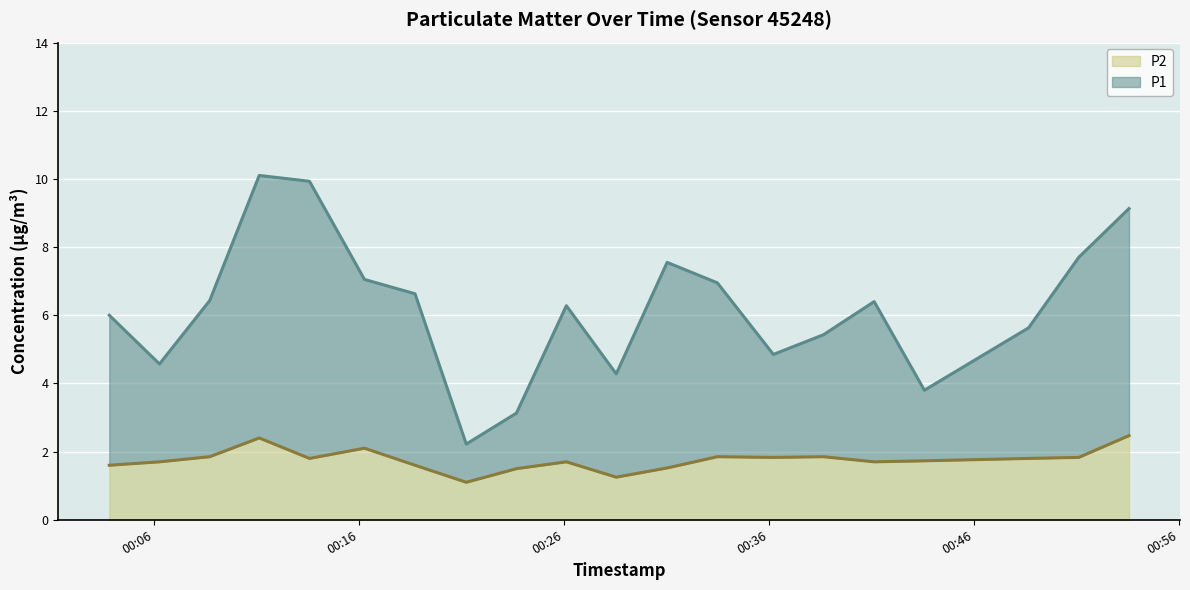

How many series are shown in this chart?

2